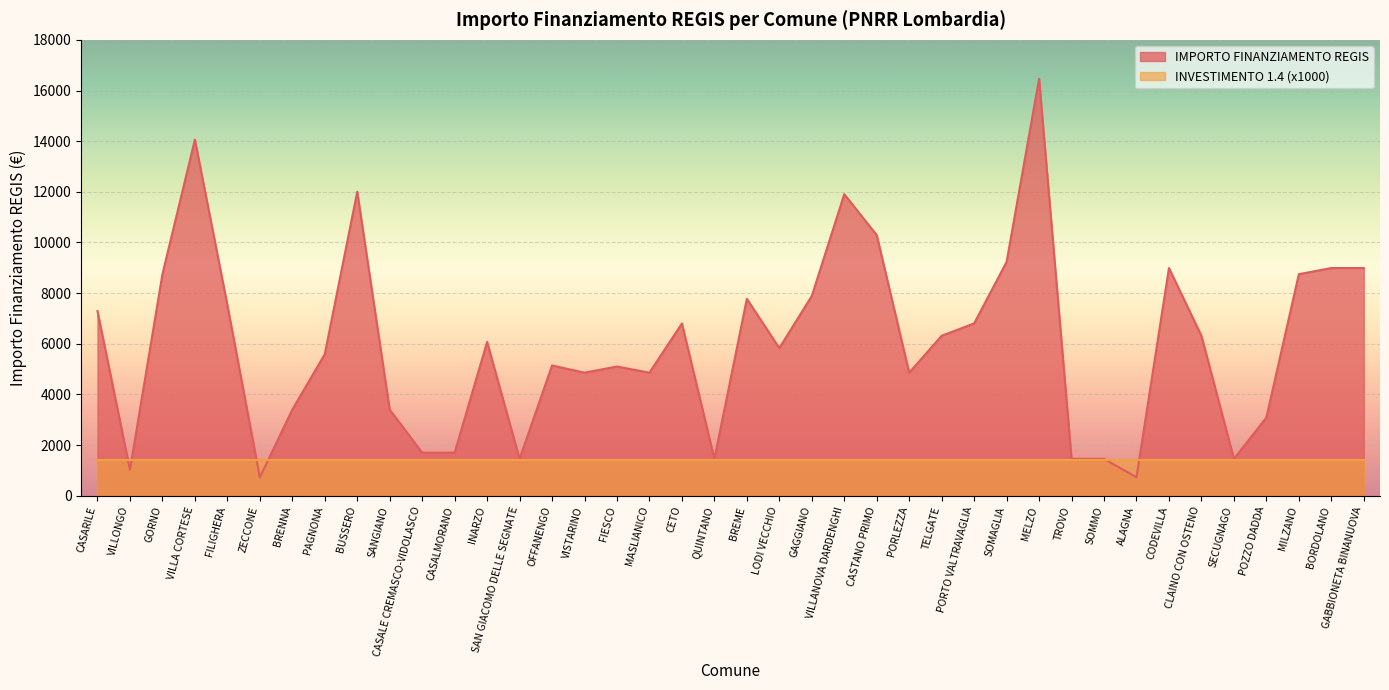

Rank the categories by value from lowest to highest.

ZECCONE, ALAGNA, VILLONGO, SAN GIACOMO DELLE SEGNATE, QUINTANO, TROVO, SOMMO, SECUGNAGO, CASALE CREMASCO-VIDOLASCO, CASALMORANO, POZZO DADDA, BRENNA, SANGIANO, VISTARINO, MASLIANICO, PORLEZZA, FIESCO, OFFANENGO, PAGNONA, LODI VECCHIO, INARZO, TELGATE, CLAINO CON OSTENO, CETO, PORTO VALTRAVAGLIA, CASARILE, FILIGHERA, BREME, GAGGIANO, GORNO, MILZANO, CODEVILLA, BORDOLANO, GABBIONETA BINANUOVA, SOMAGLIA, CASTANO PRIMO, VILLANOVA DARDENGHI, BUSSERO, VILLA CORTESE, MELZO